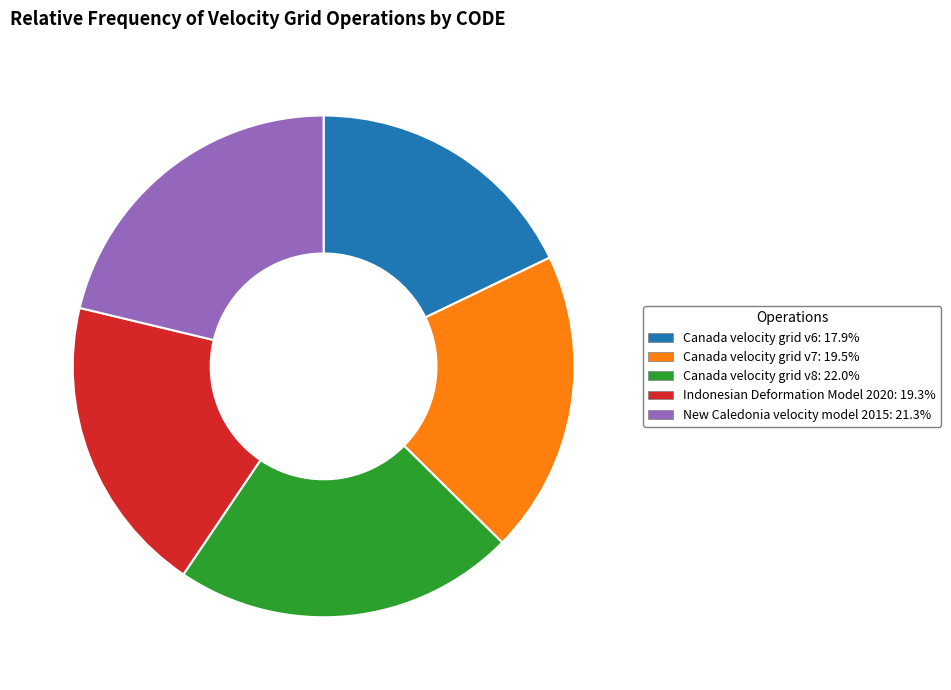

How many slices are in this pie chart?

5